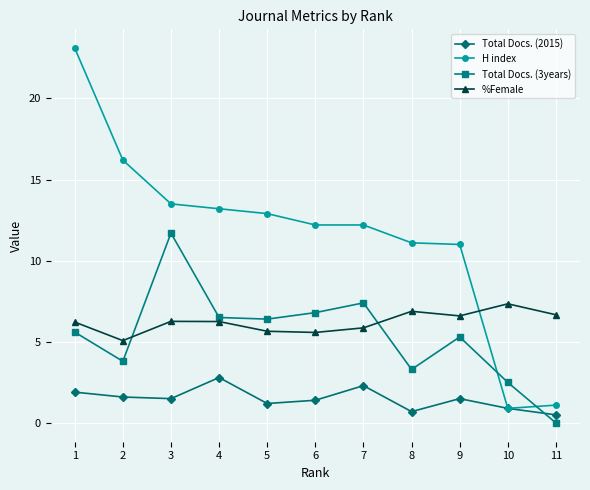

What is the spread (max minus min) of values at 10?

6.4